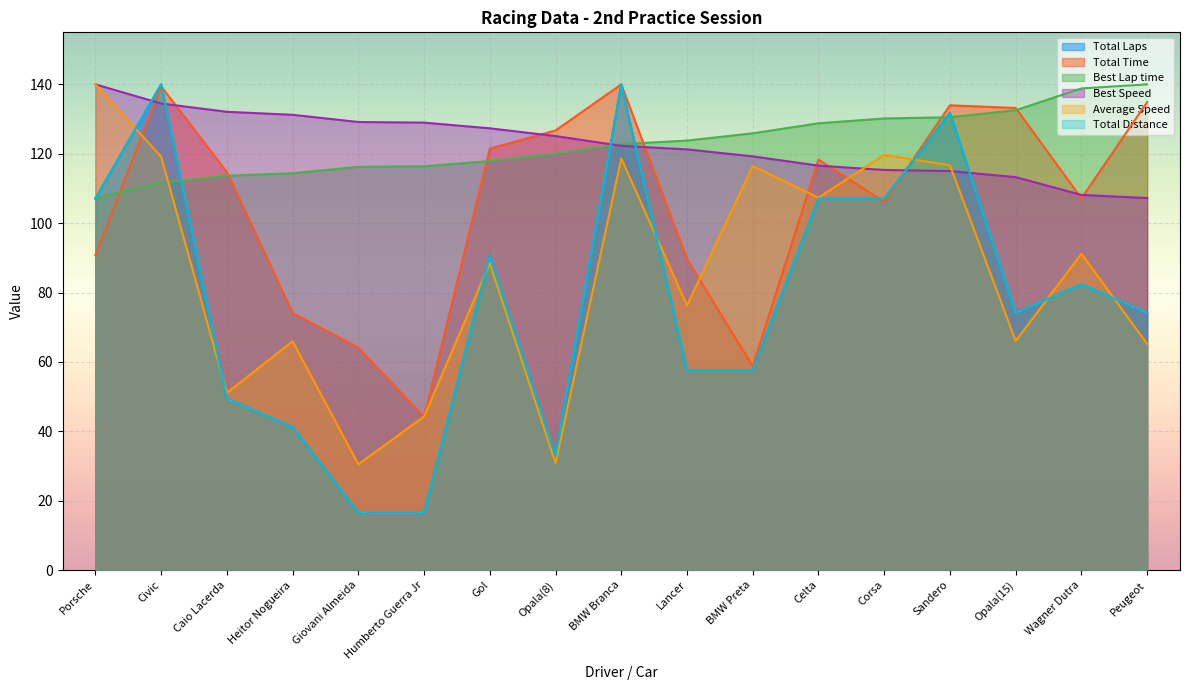

At Giovani Almeida, list the series in order from smallest to largest.

Total Laps, Total Distance, Average Speed, Total Time, Best Lap time, Best Speed